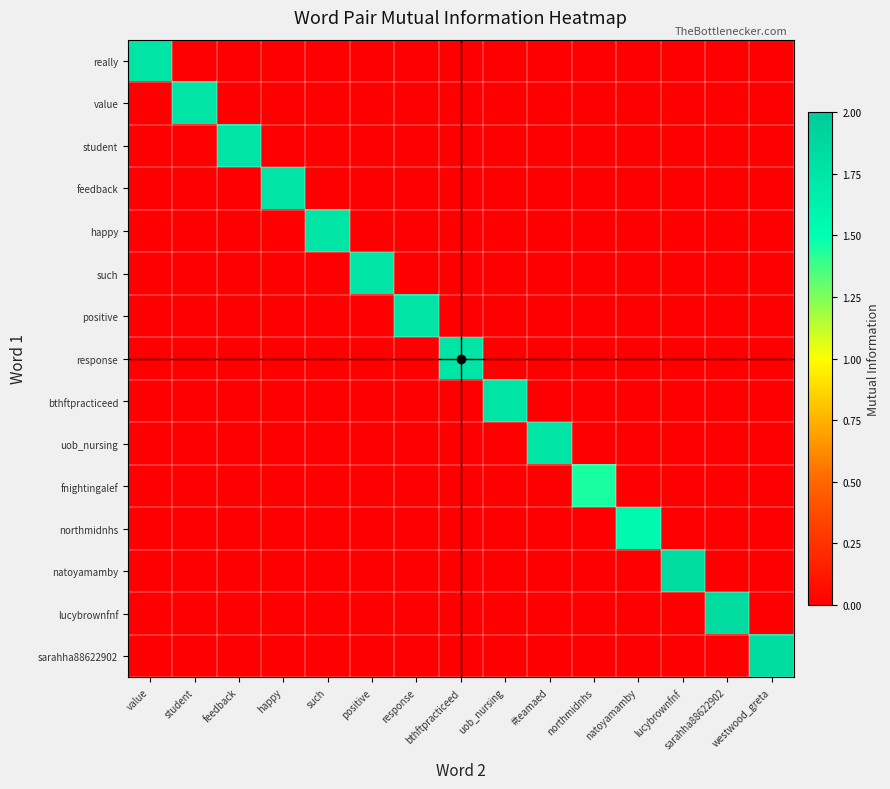

What is the maximum value shown in the chart?

1.8